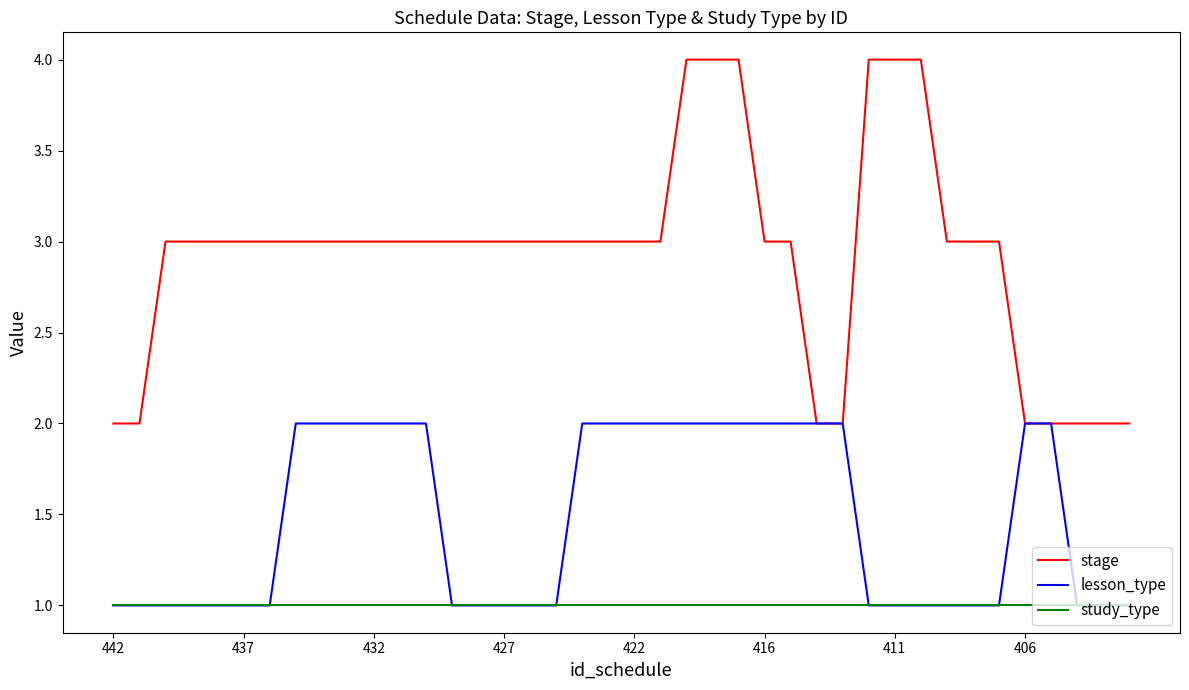

Reading left to right, what are all the values shown in this chart?

stage: 2	2	3	3	3	3	3	3	3	3	3	3	3	3	3	3	3	3	3	3	3	3	4	4	4	3	3	2	2	4	4	4	3	3	3	2	2	2	2	2
lesson_type: 1	1	1	1	1	1	1	2	2	2	2	2	2	1	1	1	1	1	2	2	2	2	2	2	2	2	2	2	2	1	1	1	1	1	1	2	2	1	1	1
study_type: 1	1	1	1	1	1	1	1	1	1	1	1	1	1	1	1	1	1	1	1	1	1	1	1	1	1	1	1	1	1	1	1	1	1	1	1	1	1	1	1